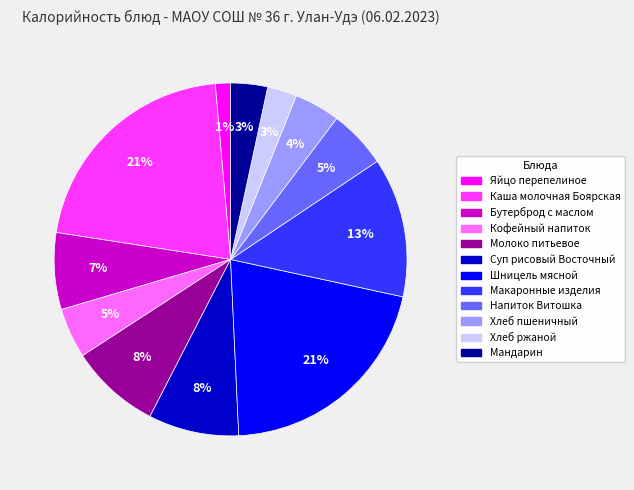

Is Напиток Витошка the majority of the pie?

No